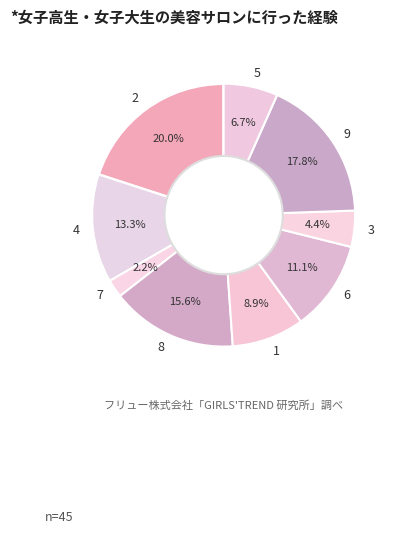

True or false: 2 accounts for 1% of the total.

False